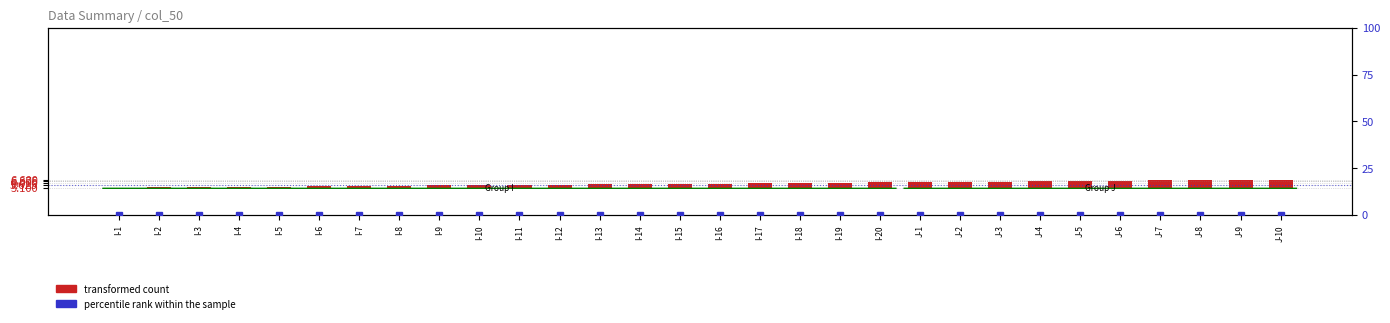

Reading left to right, transcribe all the data shown in this chart.

transformed count: I-1=0.0	I-2=0.1	I-3=0.1	I-4=0.2	I-5=0.2	I-6=0.3	I-7=0.3	I-8=0.4	I-9=0.4	I-10=0.5	I-11=0.5	I-12=0.6	I-13=0.6	I-14=0.7	I-15=0.7	I-16=0.8	I-17=0.8	I-18=0.9	I-19=0.9	I-20=1.0	J-1=1.0	J-2=1.1	J-3=1.1	J-4=1.2	J-5=1.2	J-6=1.3	J-7=1.3	J-8=1.4	J-9=1.4	J-10=1.5
percentile rank within the sample: I-1=0.0	I-2=0.0	I-3=0.0	I-4=0.0	I-5=0.0	I-6=0.0	I-7=0.0	I-8=0.0	I-9=0.0	I-10=0.0	I-11=0.0	I-12=0.0	I-13=0.0	I-14=0.0	I-15=0.0	I-16=0.0	I-17=0.0	I-18=0.0	I-19=0.0	I-20=0.0	J-1=0.0	J-2=0.0	J-3=0.0	J-4=0.0	J-5=0.0	J-6=0.0	J-7=0.0	J-8=0.0	J-9=0.0	J-10=0.0